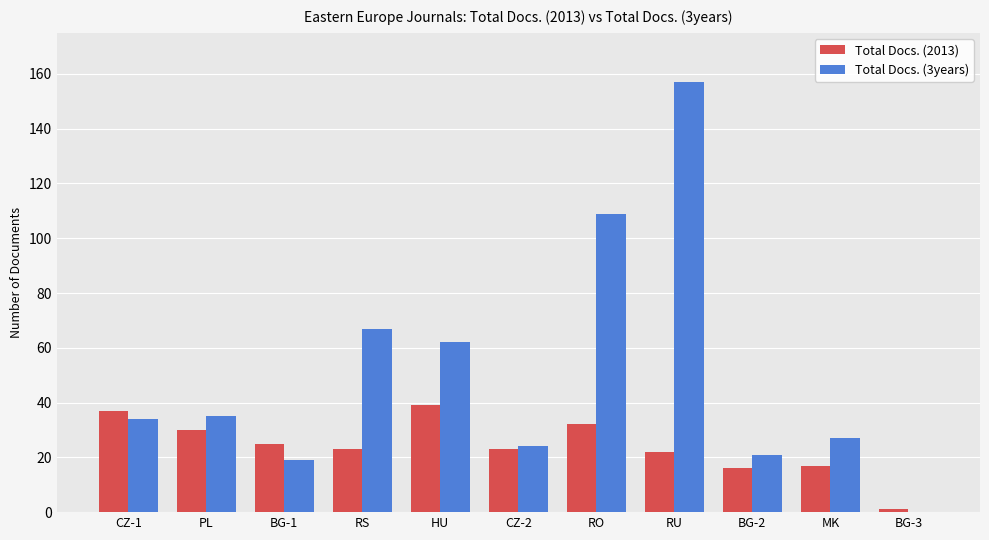

Which category has the highest value in the Total Docs. (3years) series?

RU